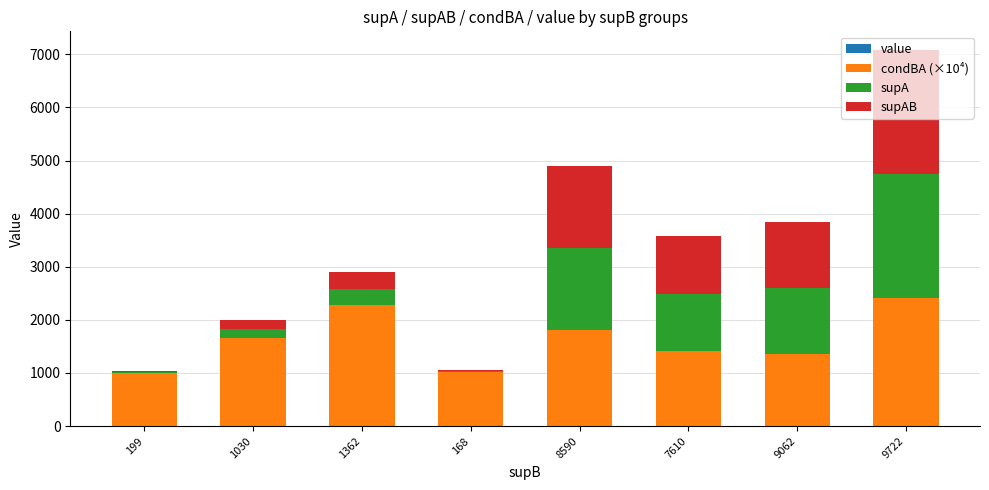

At which category is the sum across all series the highest?

9722